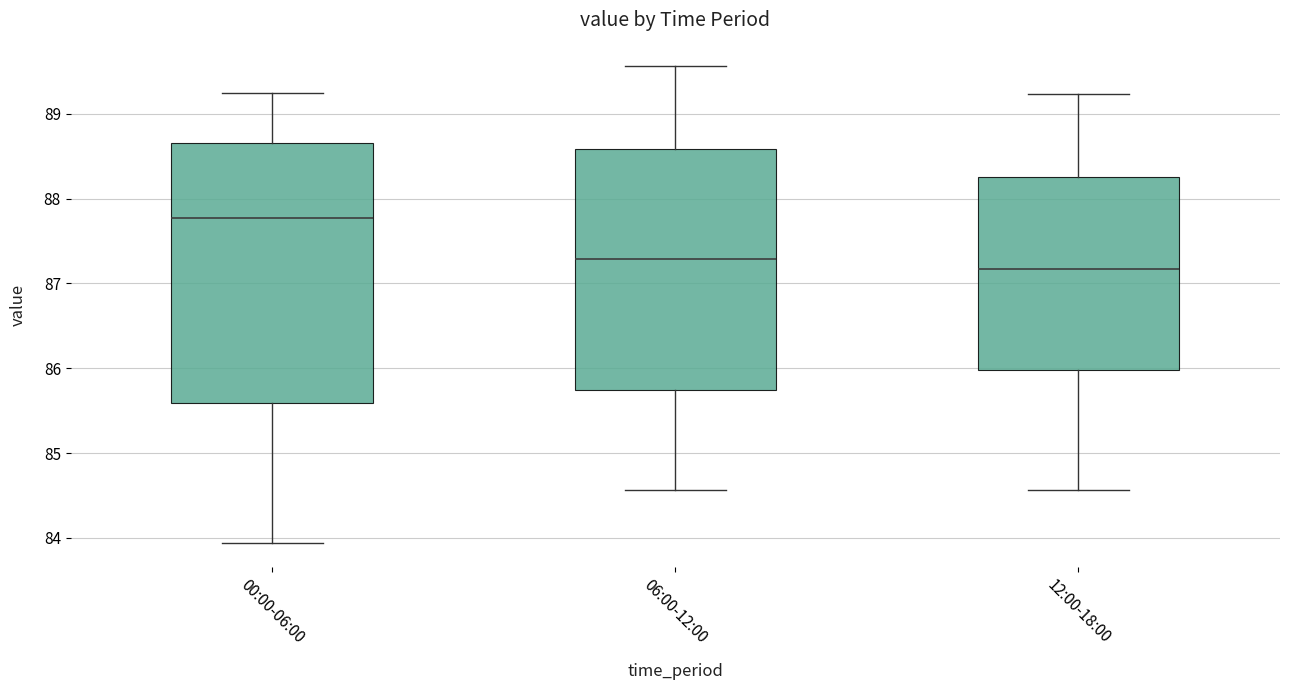

Comparing the boxes themselves (not the whiskers), which one is the tallest?

00:00-06:00